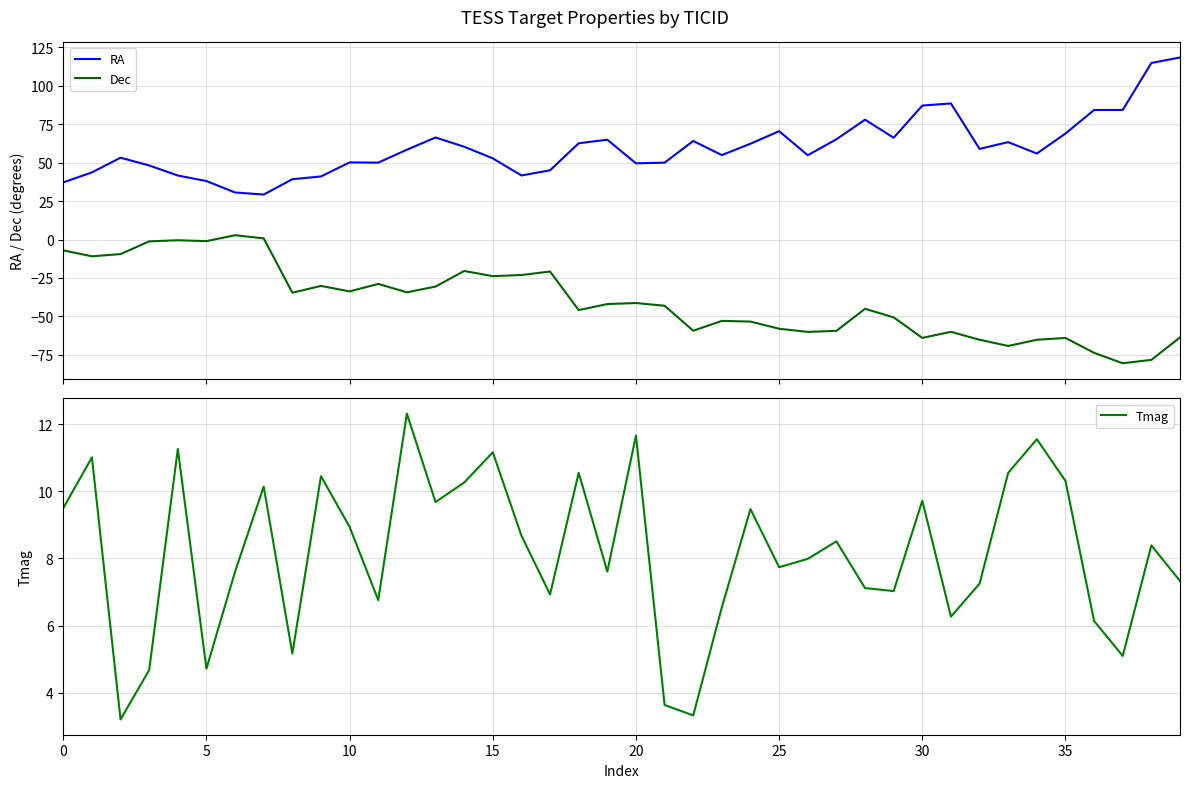

What is the approximate value of RA at 31?

88.5